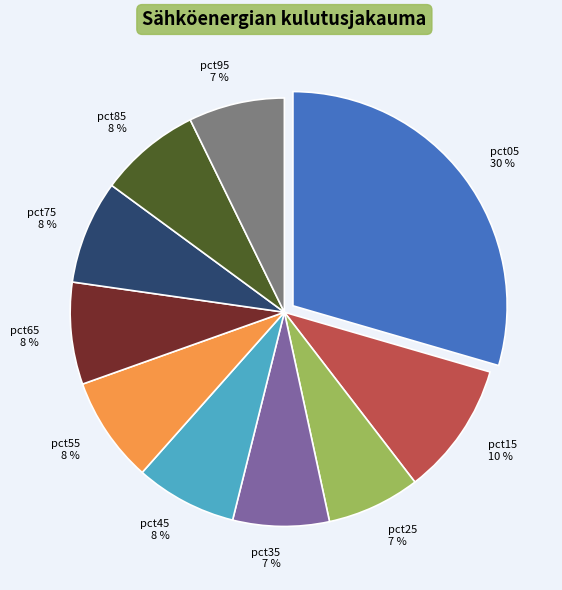

How many segments does this pie chart have?

10